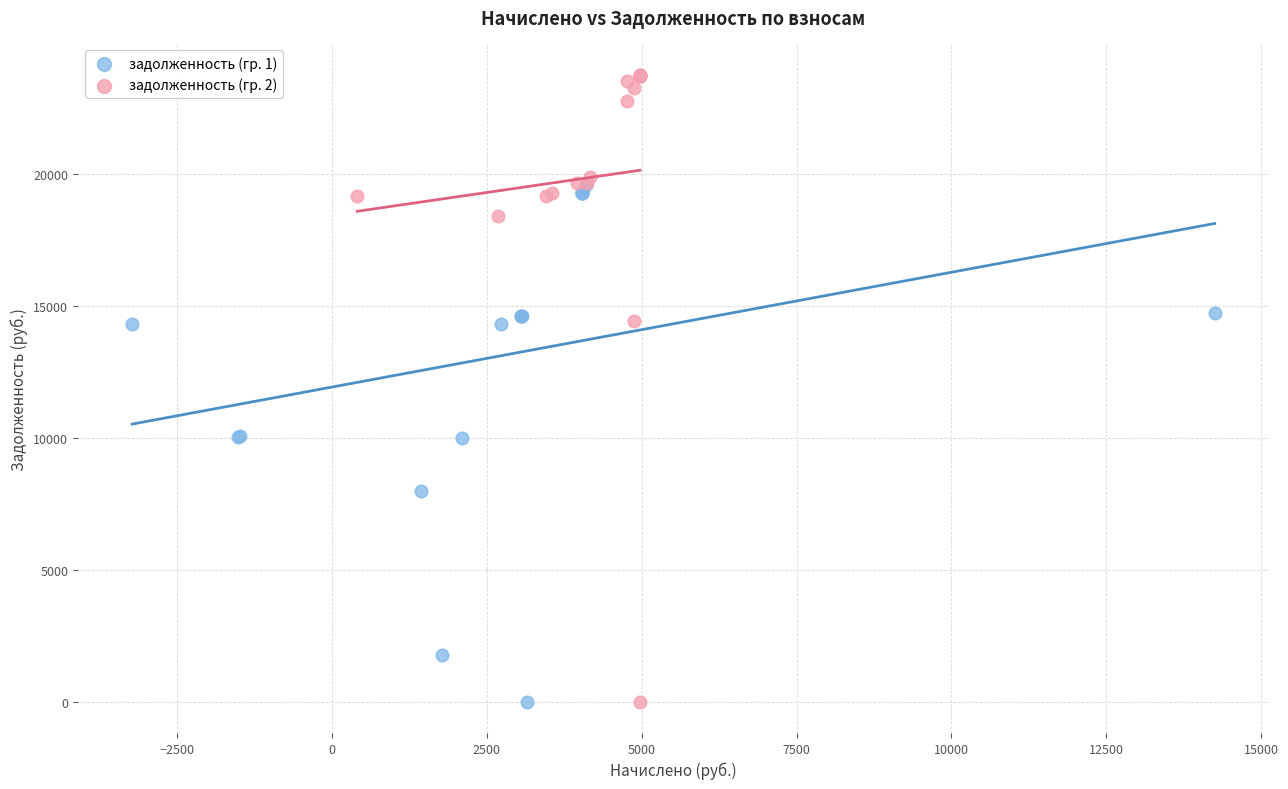

What are all the series names shown in the legend?

задолженность (гр. 1), задолженность (гр. 2)